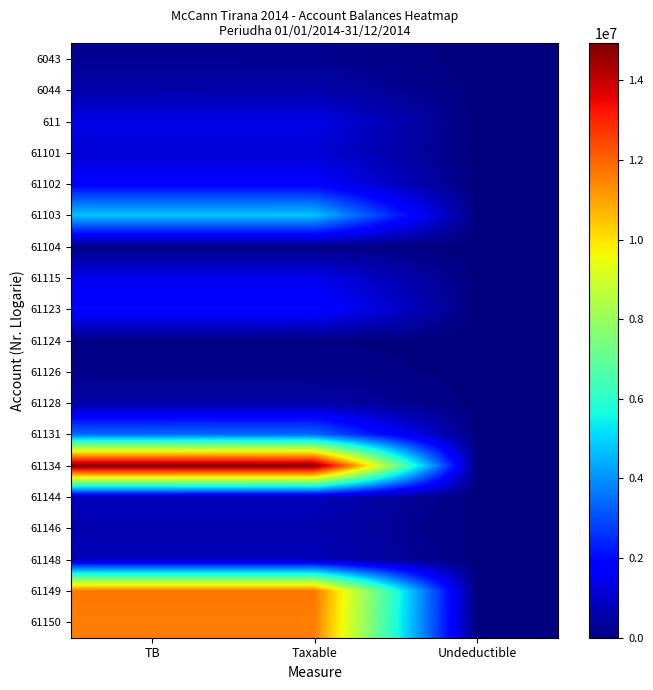

What is the total value across all series at TB?

58070769.2